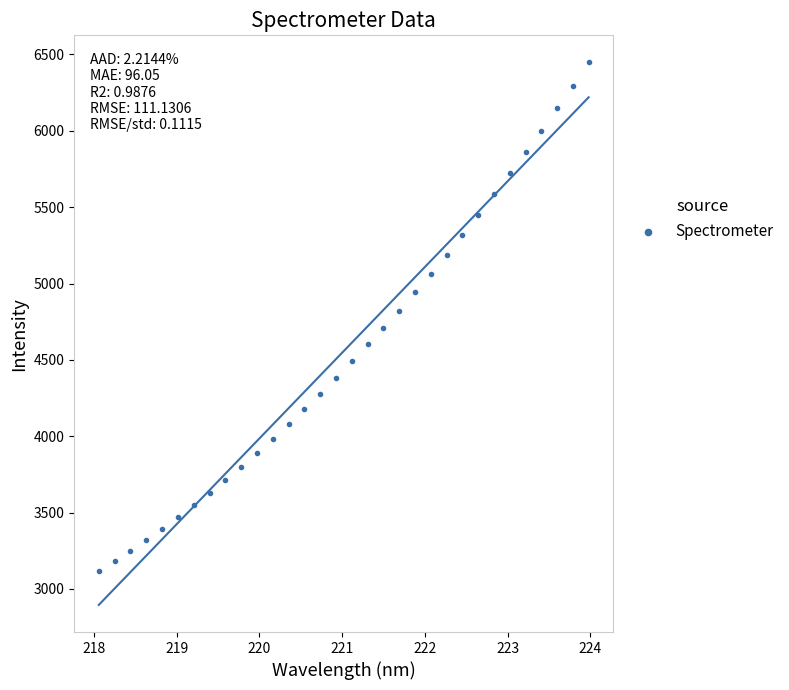

What is the range of X values (max minus min)?

5.9